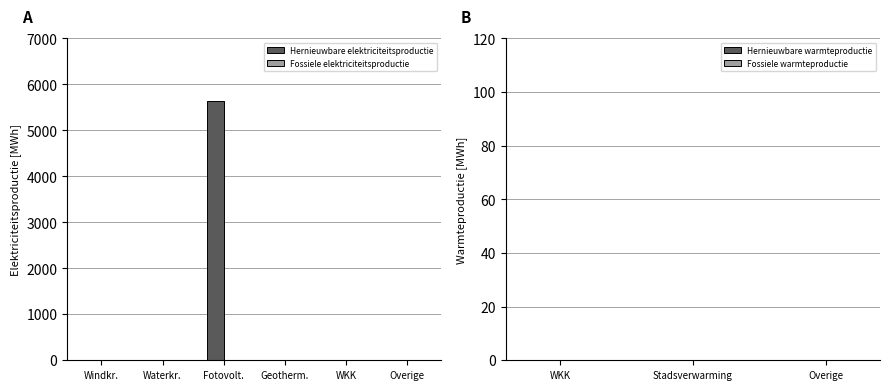

Reading left to right, what are all the values shown in this chart?

Windkr.=0.0	Waterkr.=0.0	Fotovolt.=5637.1	Geotherm.=0.0	WKK=0.0	Overige=0.0